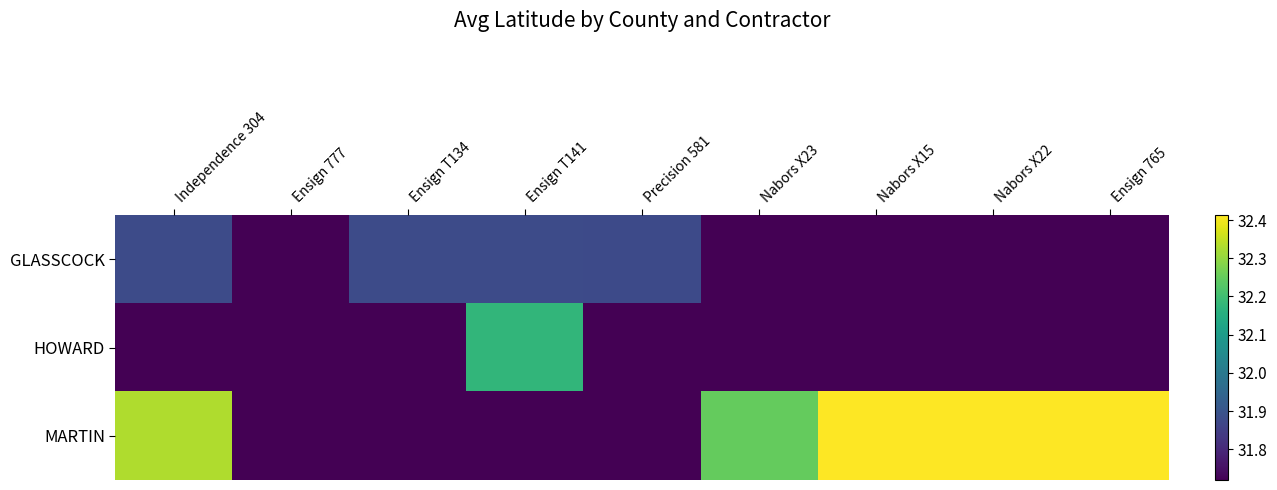

How many distinct data groups are displayed?

3